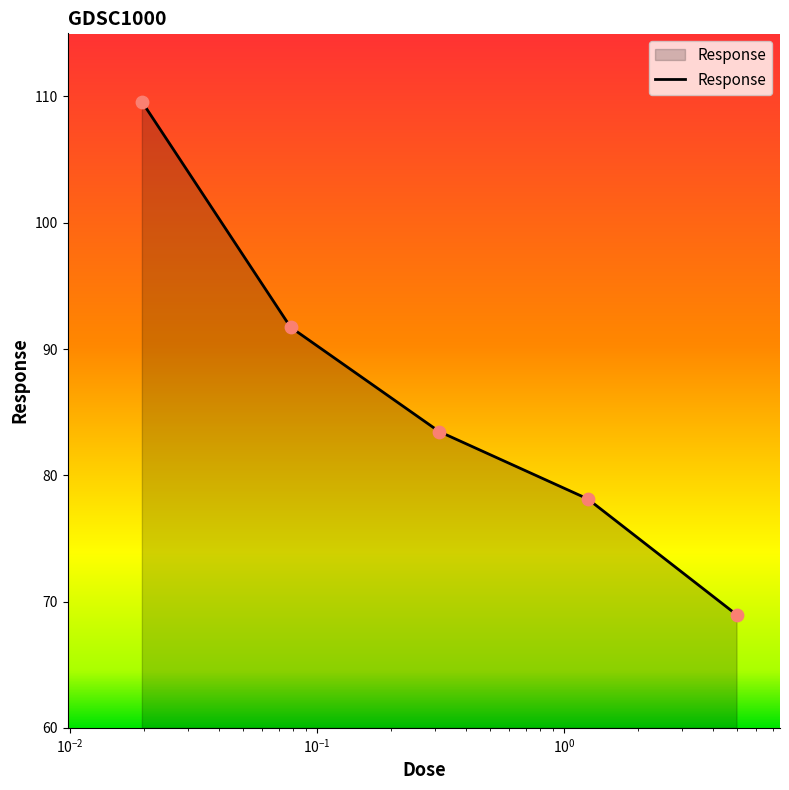

True or false: there are more than 2 points higher than both neighbors.

False